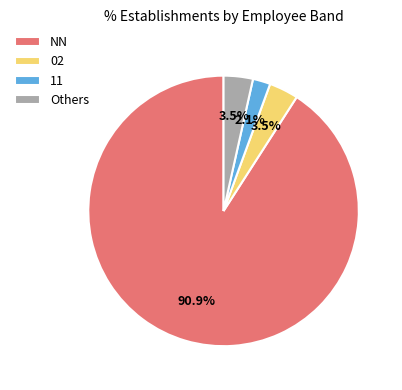

Is it true that NN is 91% of the pie?

True